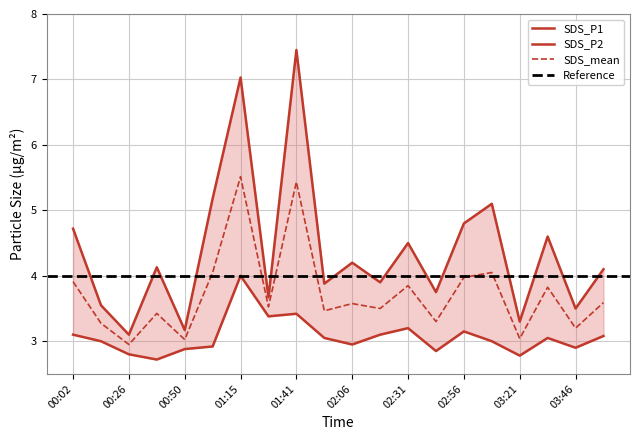

Reading left to right, list all the values displayed in this chart.

SDS_P1: 4.7	3.5	3.1	4.1	3.2	5.2	7.0	3.7	7.5	3.9	4.2	3.9	4.5	3.8	4.8	5.1	3.3	4.6	3.5	4.1
SDS_P2: 3.1	3.0	2.8	2.7	2.9	2.9	4.0	3.4	3.4	3.0	3.0	3.1	3.2	2.9	3.1	3.0	2.8	3.0	2.9	3.1